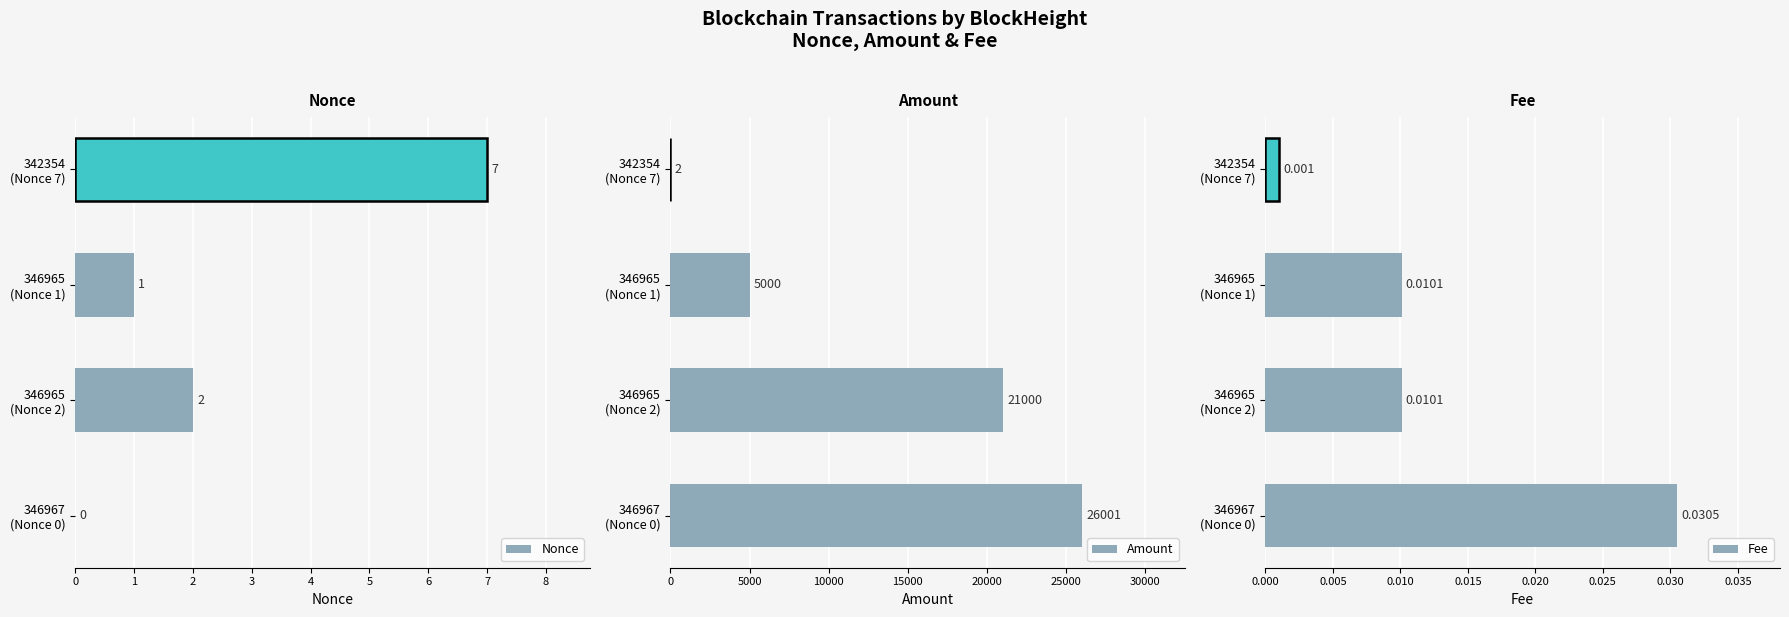

What are all the series names shown in the legend?

Nonce, Amount, Fee